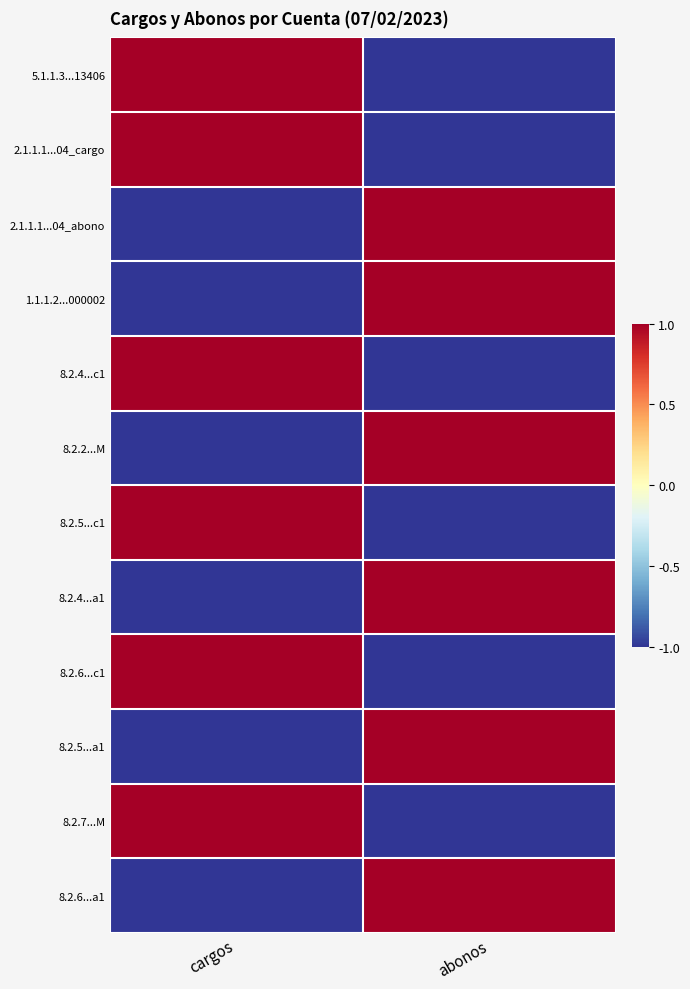

Rank the series at cargos from highest to lowest value.

5.1.1.3...13406, 2.1.1.1...04_cargo, 8.2.4...c1, 8.2.5...c1, 8.2.6...c1, 8.2.7...M, 2.1.1.1...04_abono, 1.1.1.2...000002, 8.2.2...M, 8.2.4...a1, 8.2.5...a1, 8.2.6...a1